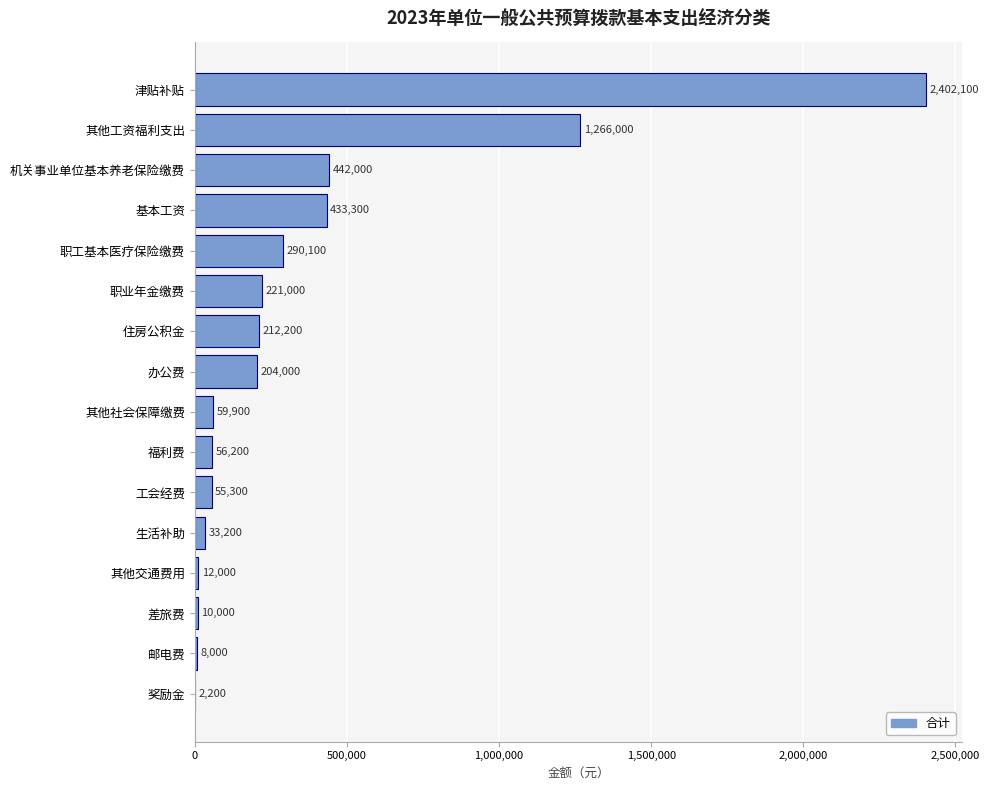

Reading bottom to top, transcribe all the data shown in this chart.

奖励金=2200	邮电费=8000	差旅费=10000	其他交通费用=12000	生活补助=33200	工会经费=55300	福利费=56200	其他社会保障缴费=59900	办公费=204000	住房公积金=212200	职业年金缴费=221000	职工基本医疗保险缴费=290100	基本工资=433300	机关事业单位基本养老保险缴费=442000	其他工资福利支出=1266000	津贴补贴=2402100